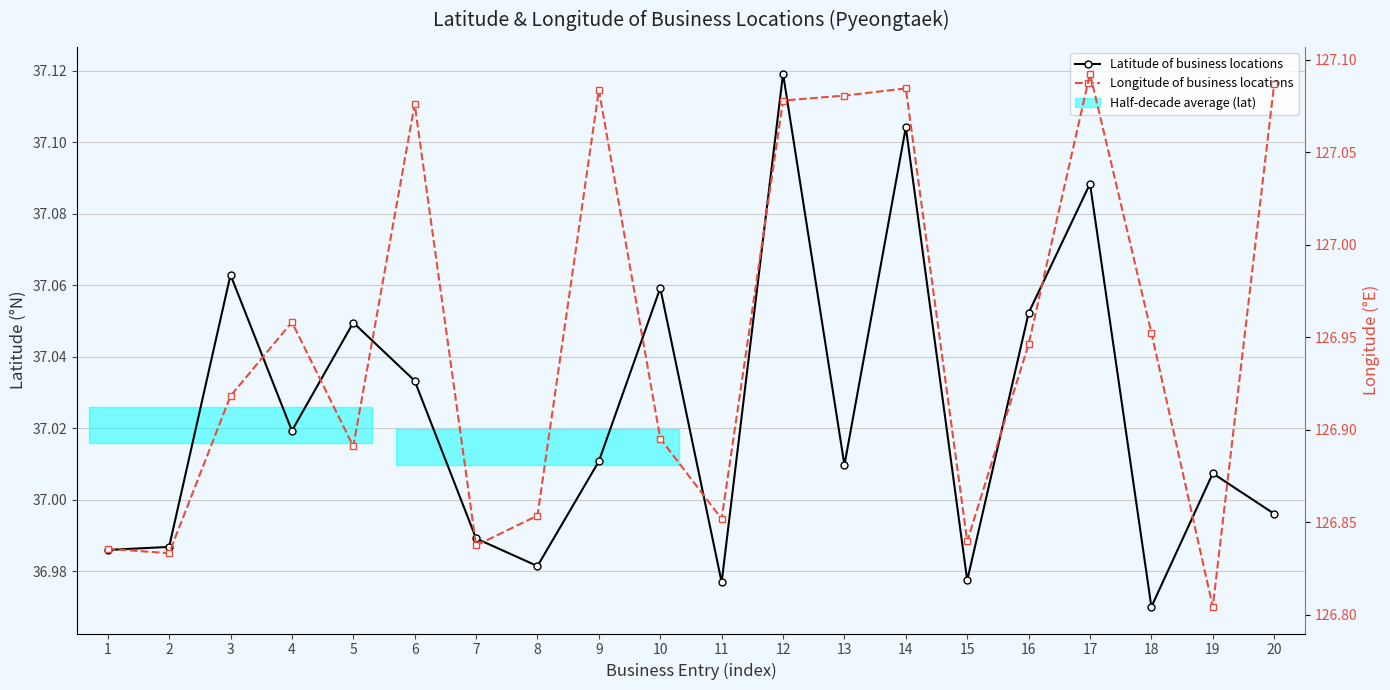

At which label is Latitude of business locations closest to 37?

20